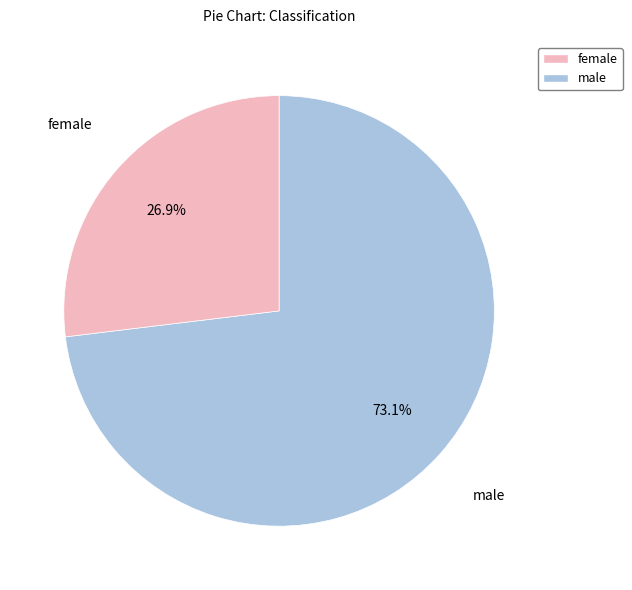

Is there a majority slice in this chart?

Yes